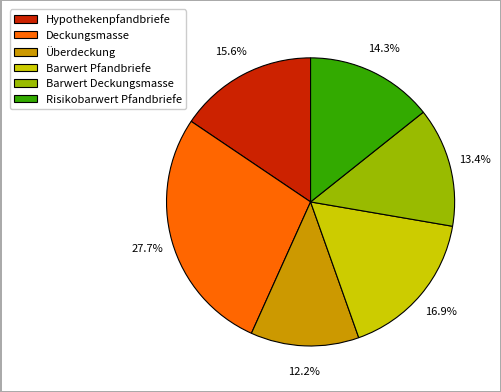

How many segments does this pie chart have?

6